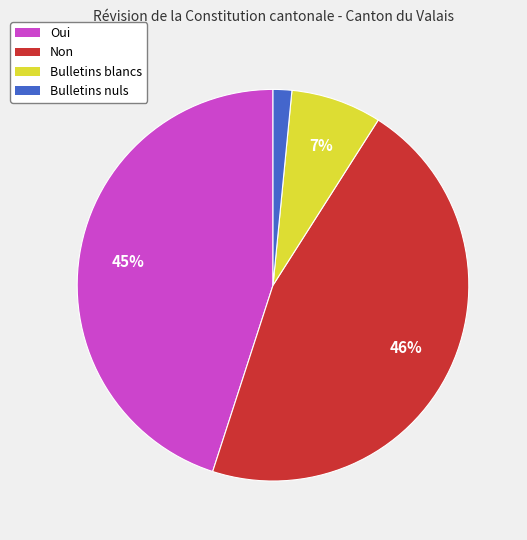

To the nearest percent, what is the difference between the largest and smallest slice percentages?

44%